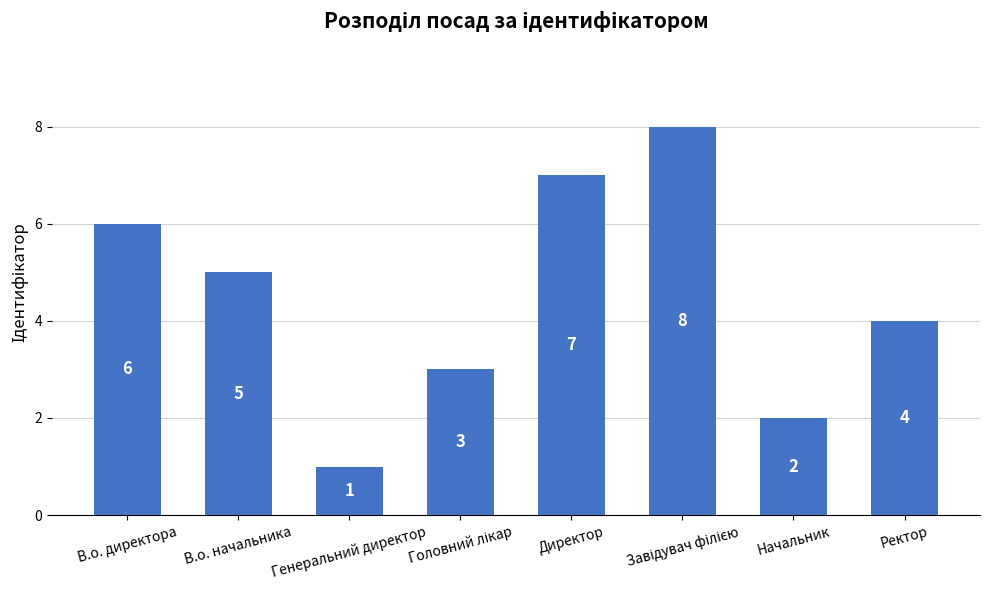

What is the value of the 3rd bar from the left?

1